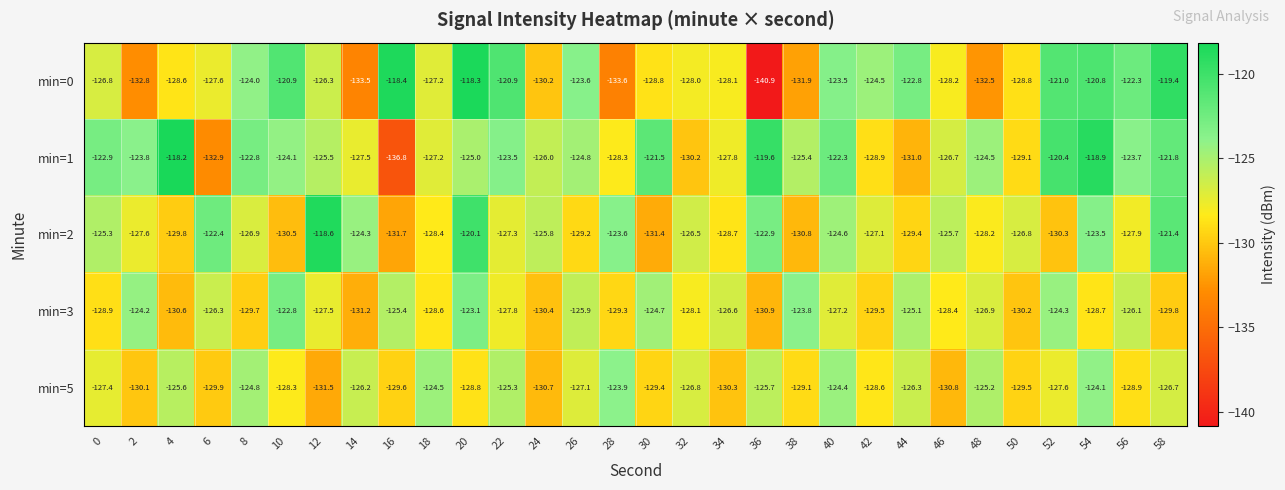

Which series has the largest total across all categories?

min=1